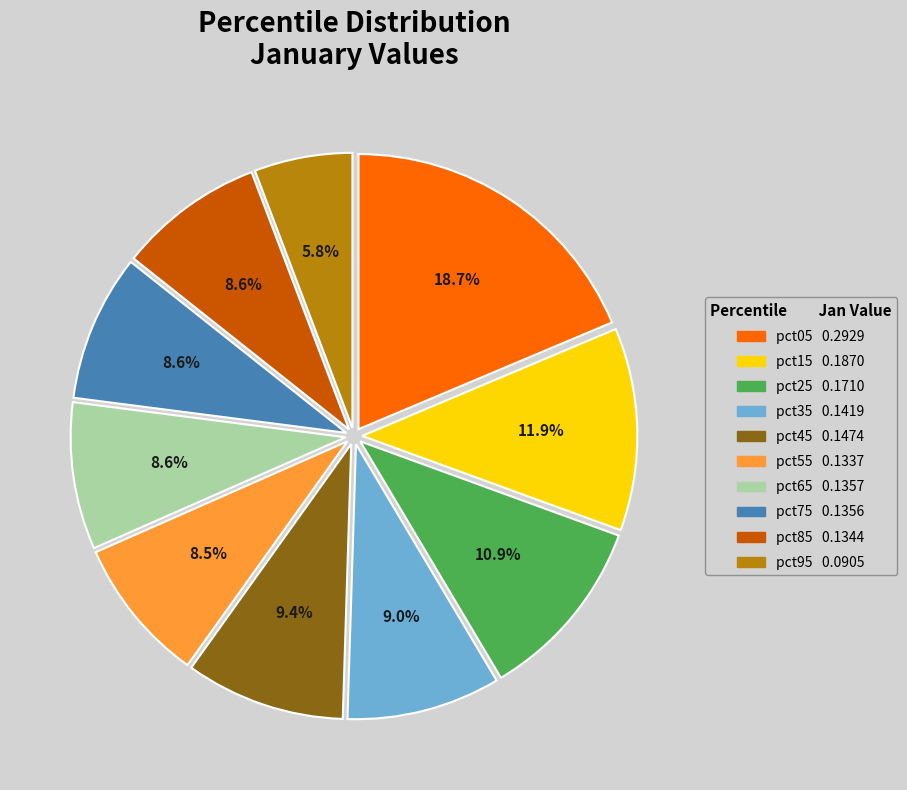

To the nearest percent, what portion does pct05 represent?

19%